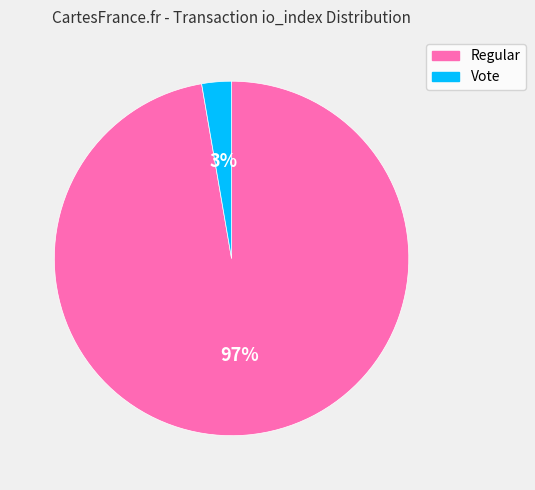

Combined, do Regular and Vote account for over 50%?

Yes